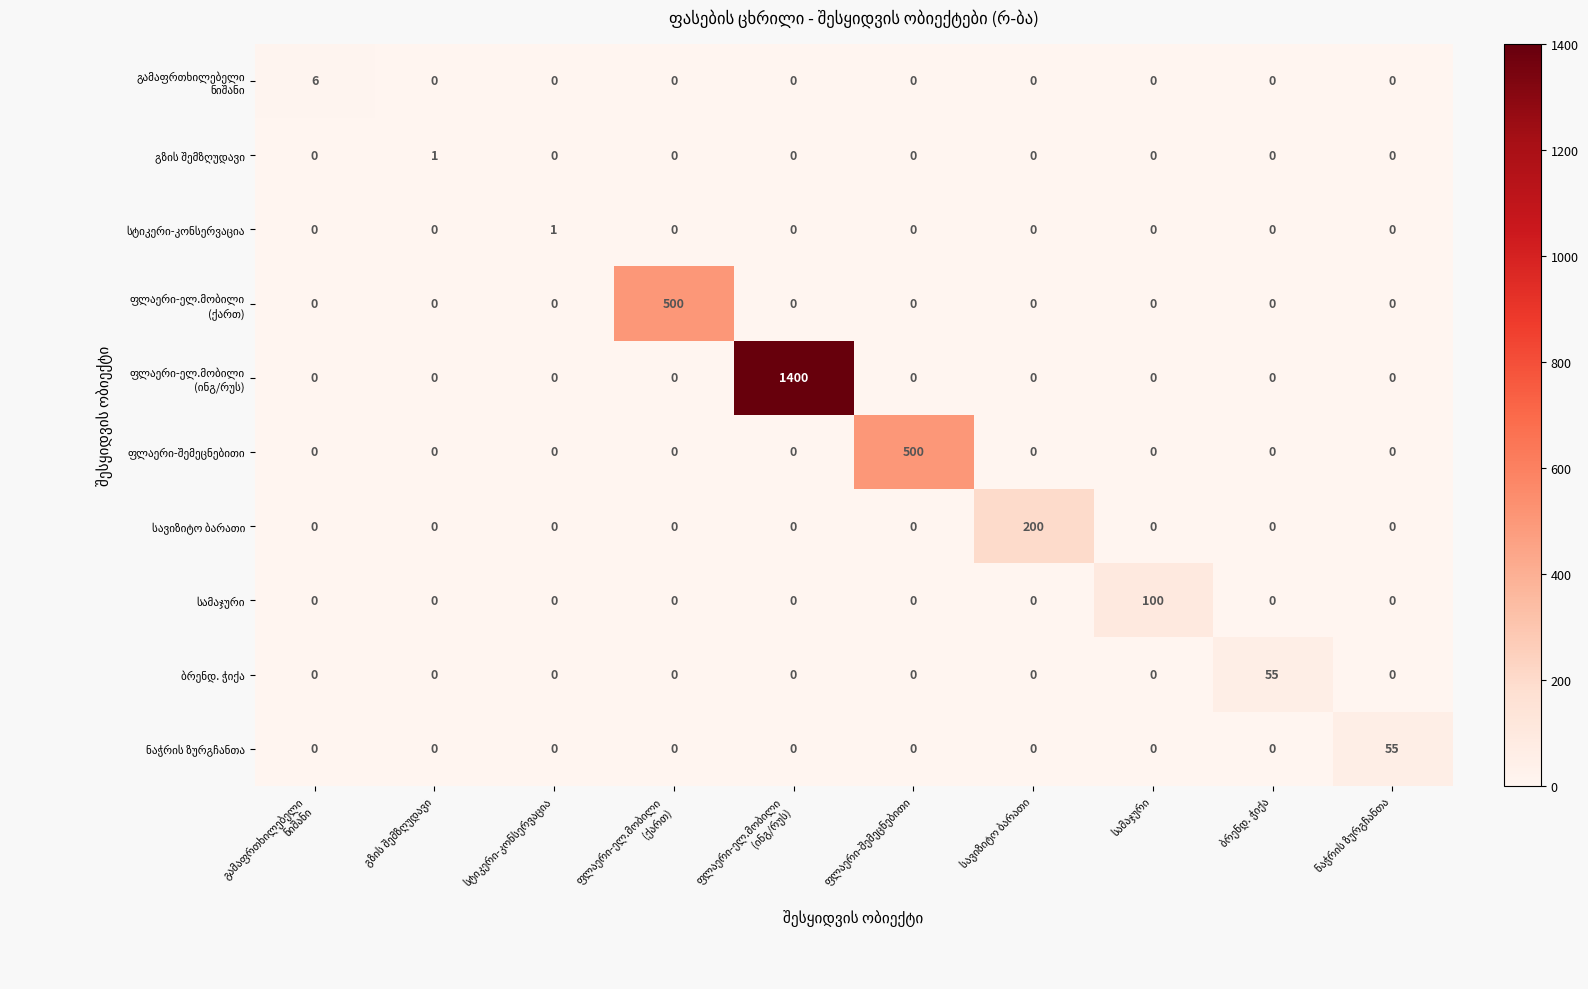

What is the maximum value shown in the chart?

1400